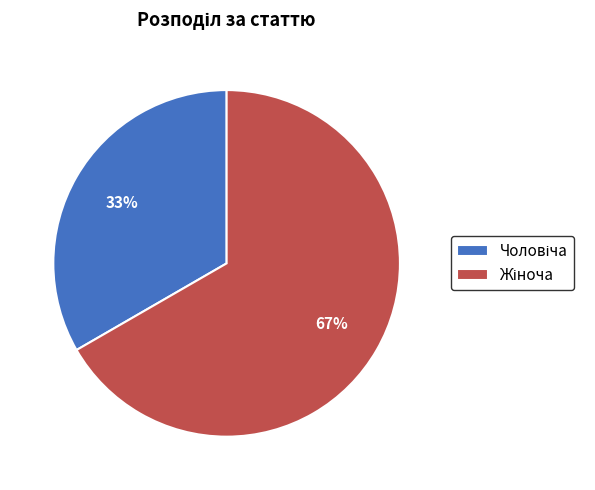

To the nearest percent, what is the average slice percentage?

50%